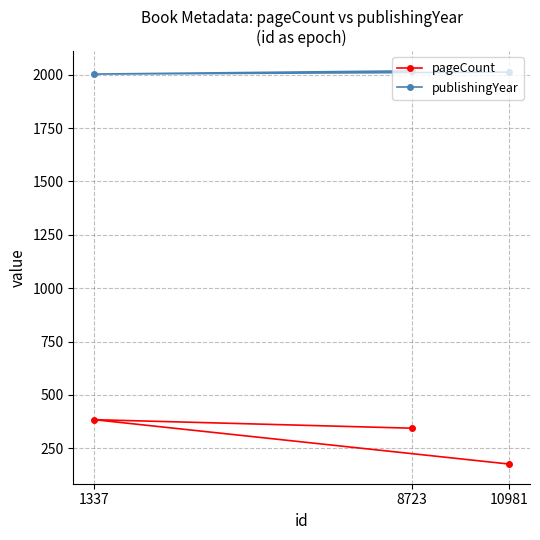

What is the difference between the highest and lowest values at 10981?

1836